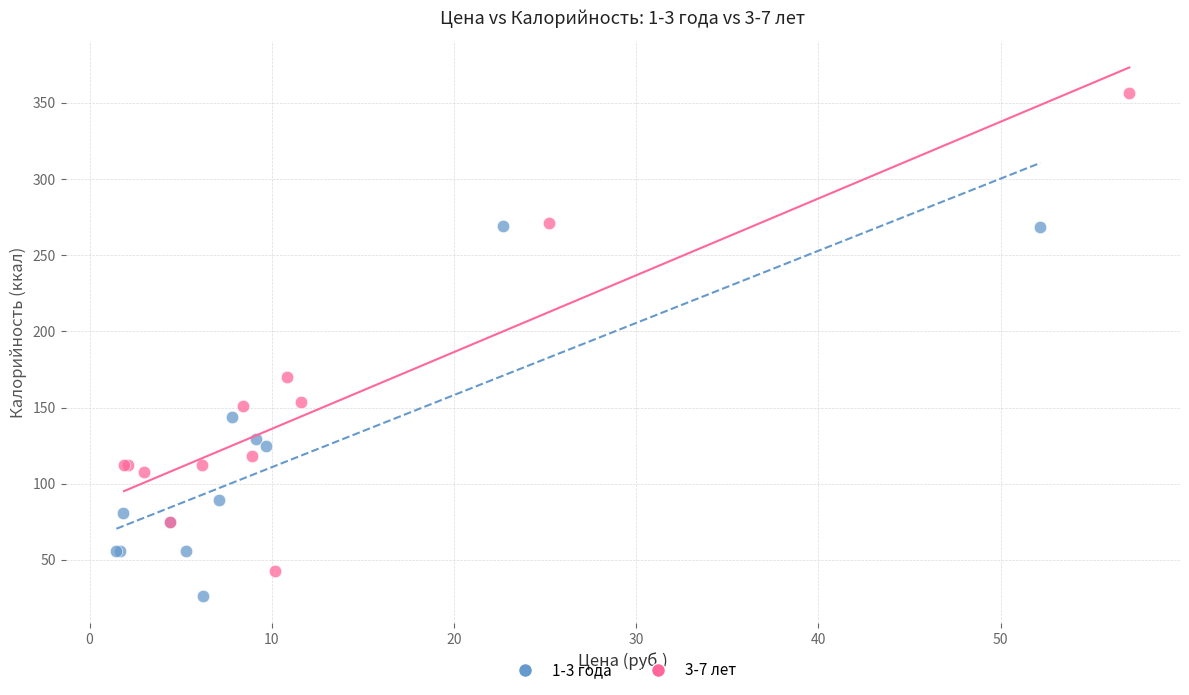

Which series contains the lowest Y value?

1-3 года